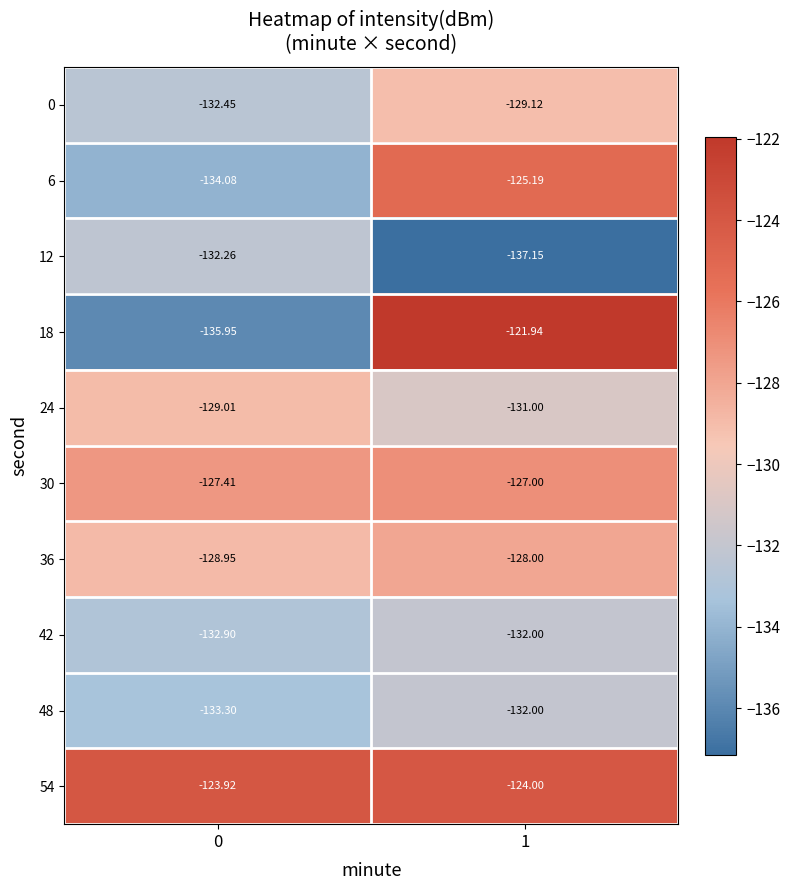

Is the value of 18 at 1 greater than the value of 6 at 0?

Yes